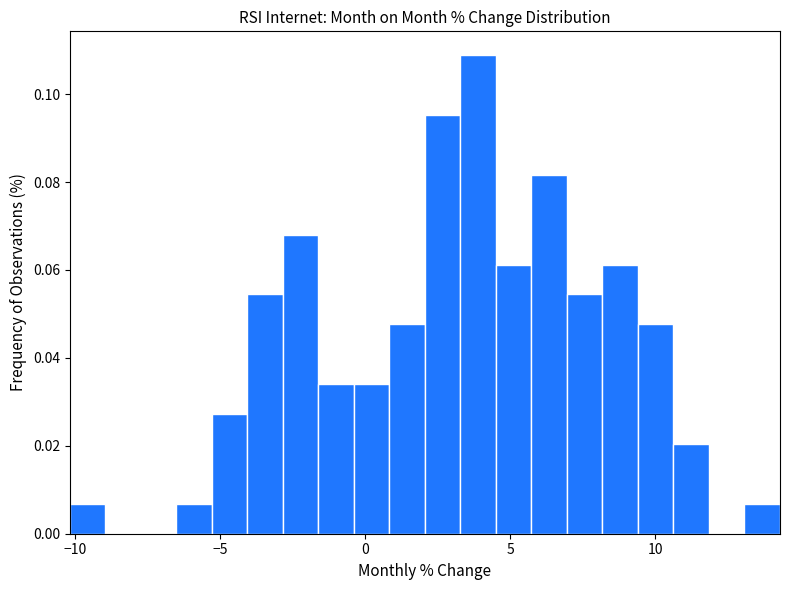

Around what value on the x-axis is the tallest bar? Give the approximate position of its centre, as read against the axis.

4.0